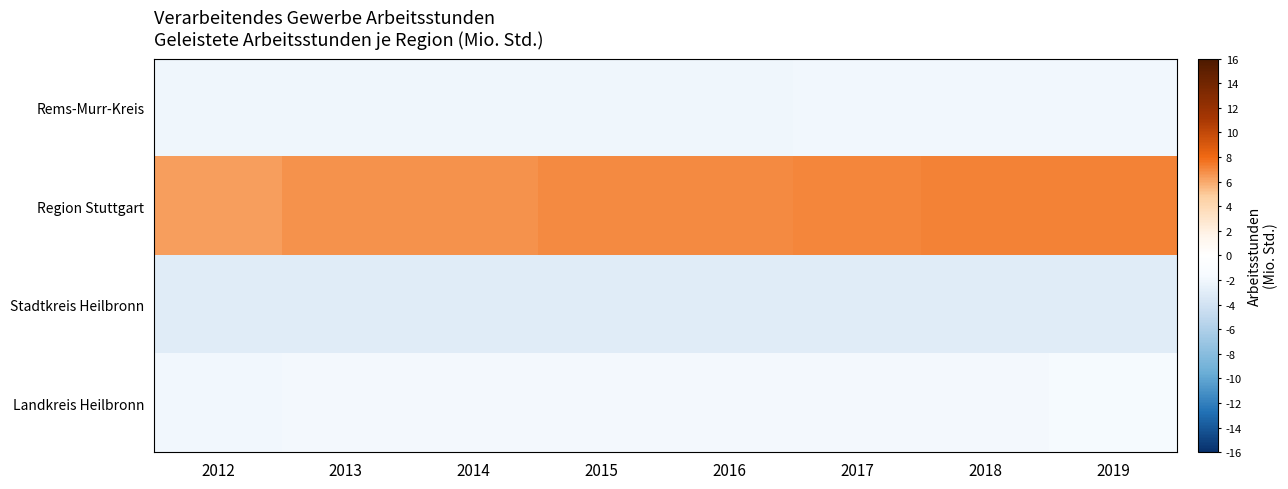

How many series are shown in this chart?

4